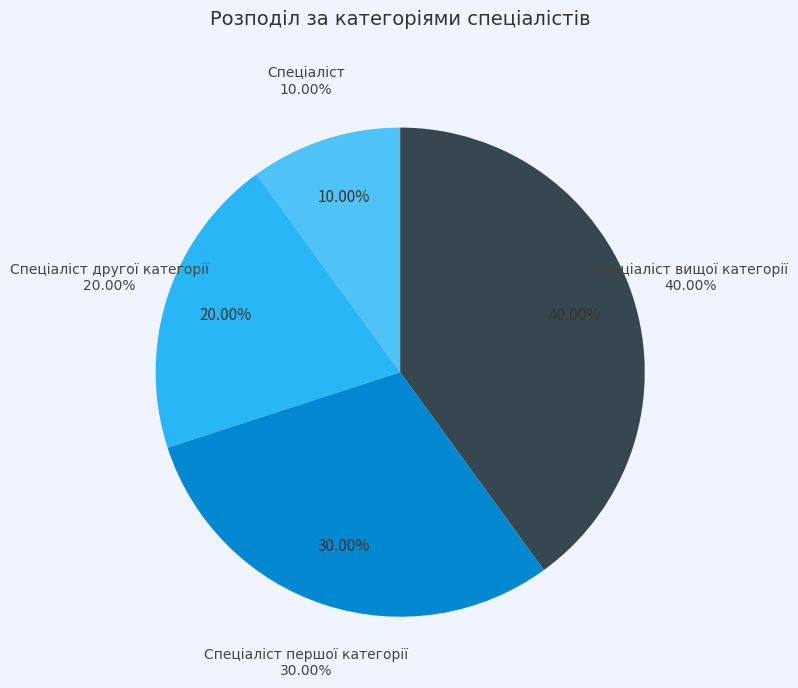

What is the smallest slice in the pie chart?

Спеціаліст